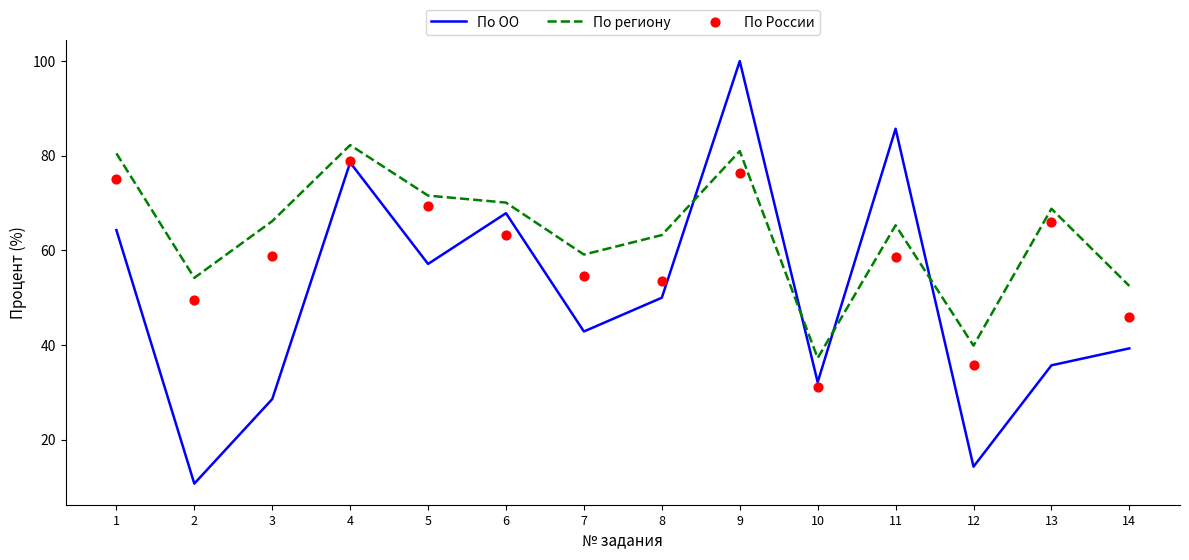

Is the value of По региону at 12 greater than the value of По России at 11?

No